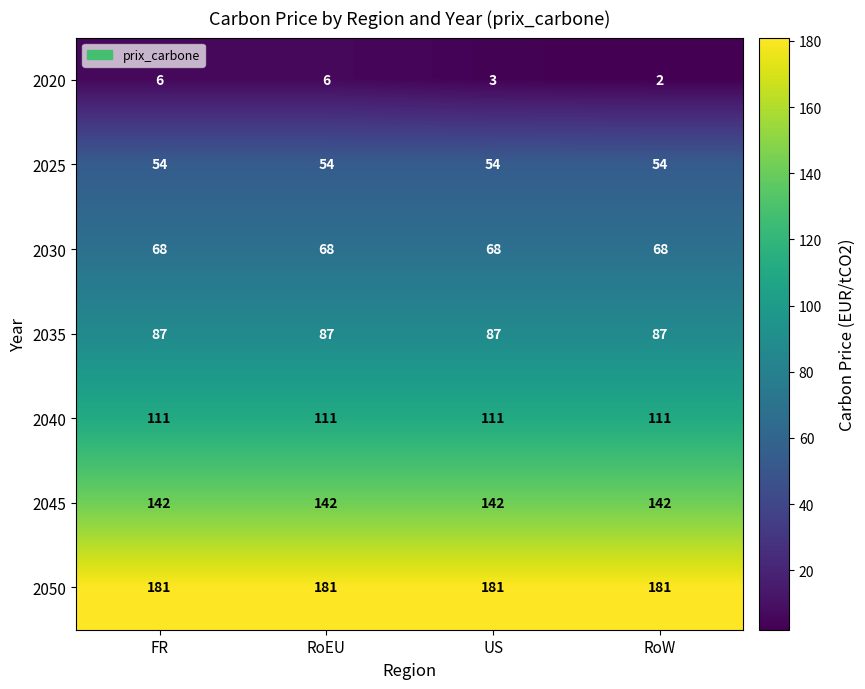

Reading left to right, transcribe all the data shown in this chart.

2020: 6	6	3	2
2025: 54	54	54	54
2030: 68	68	68	68
2035: 87	87	87	87
2040: 111	111	111	111
2045: 142	142	142	142
2050: 181	181	181	181